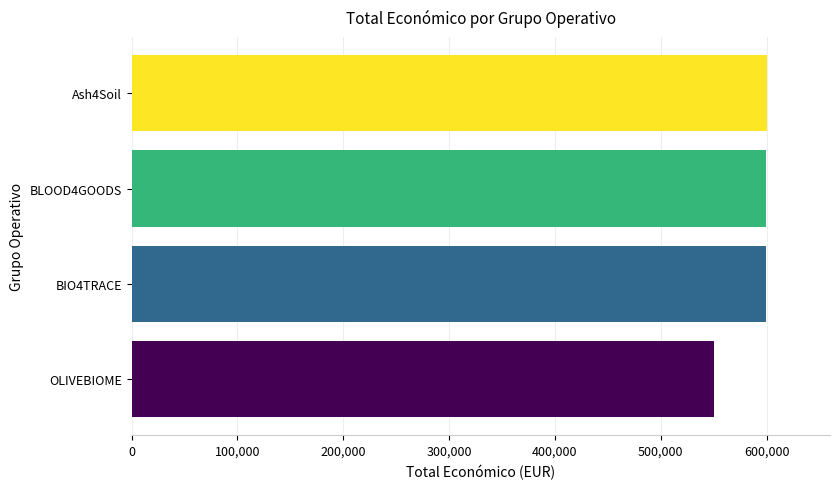

Is it true that the value at Ash4Soil is 600000?

True